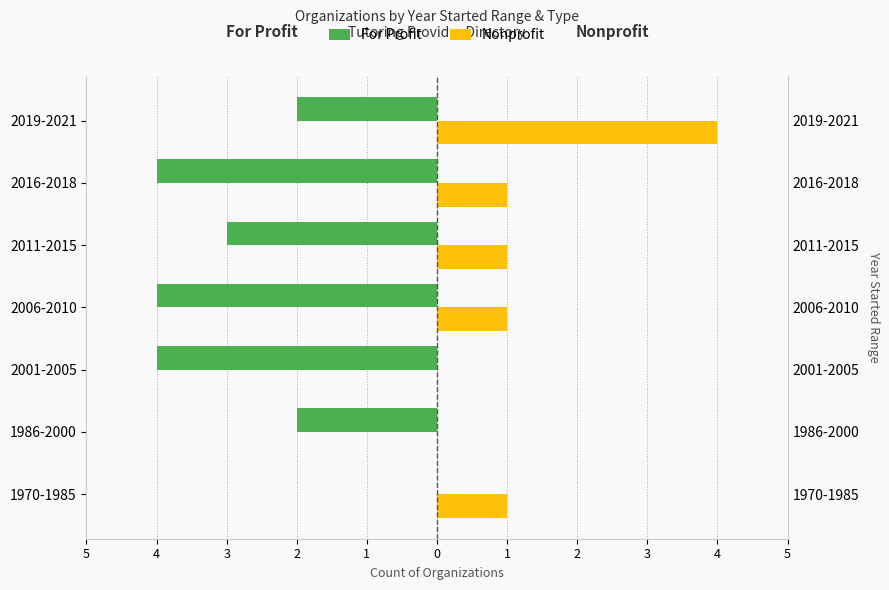

Is it true that Nonprofit equals 1 at 2?

True